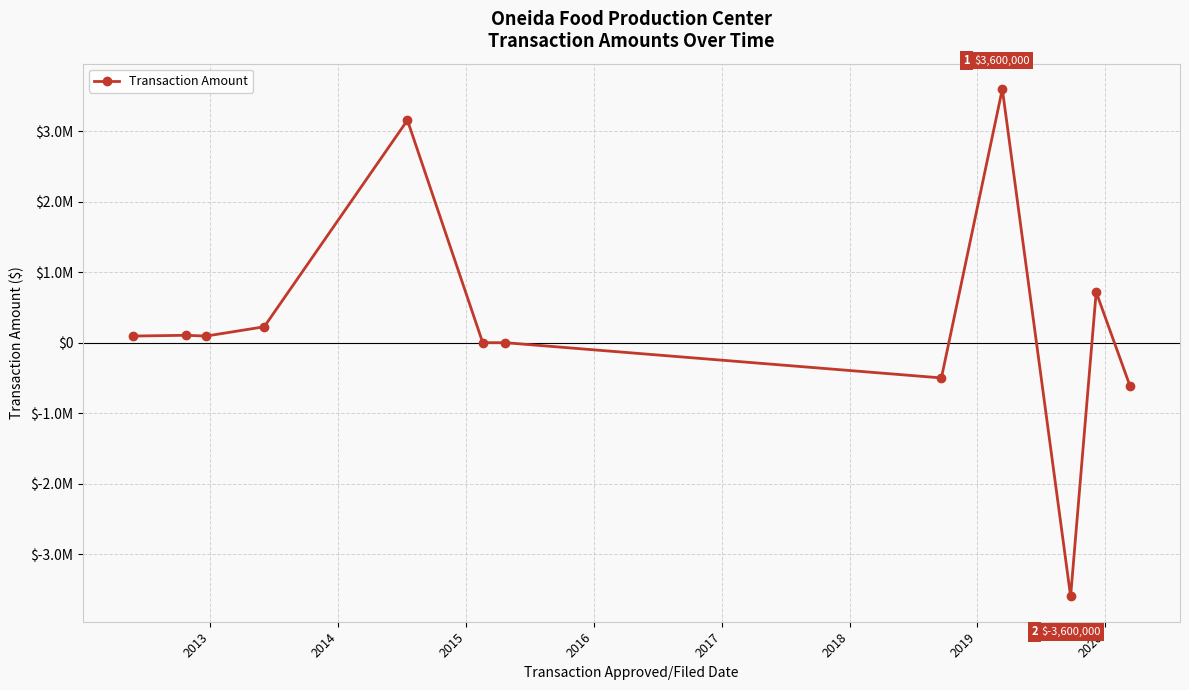

Is this an area chart (filled region under the line)?

No